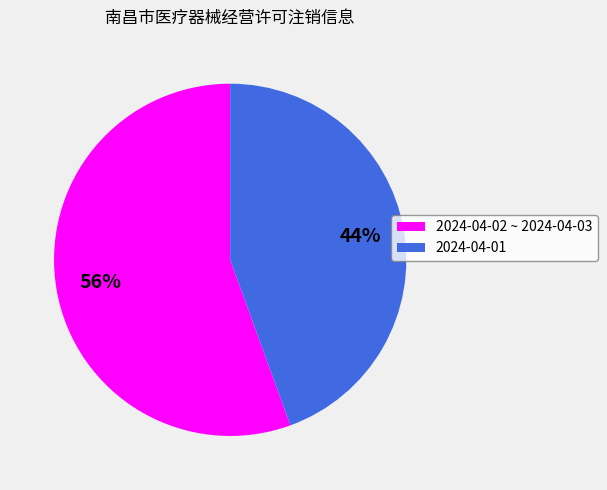

To the nearest percent, what is the average slice percentage?

50%